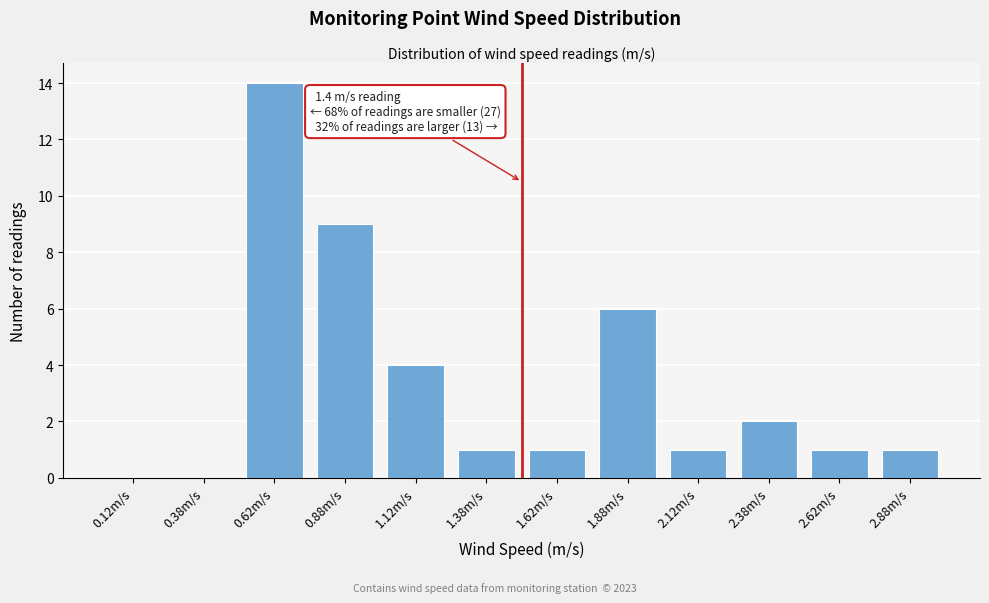

Reading left to right, transcribe all the data shown in this chart.

0.12m/s=0	0.38m/s=0	0.62m/s=14	0.88m/s=9	1.12m/s=4	1.38m/s=1	1.62m/s=1	1.88m/s=6	2.12m/s=1	2.38m/s=2	2.62m/s=1	2.88m/s=1